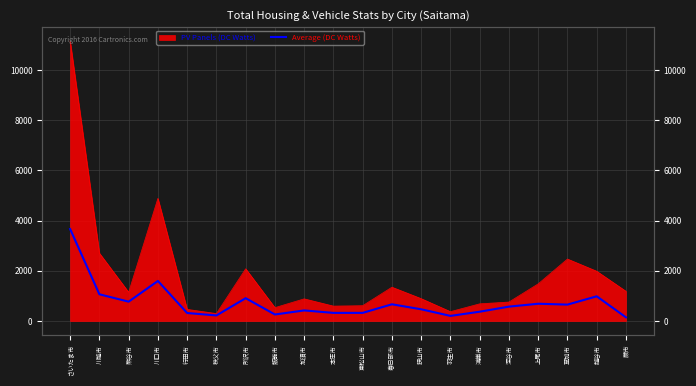

How many interior local valleys (lower than both neighbors) does the data have?

6